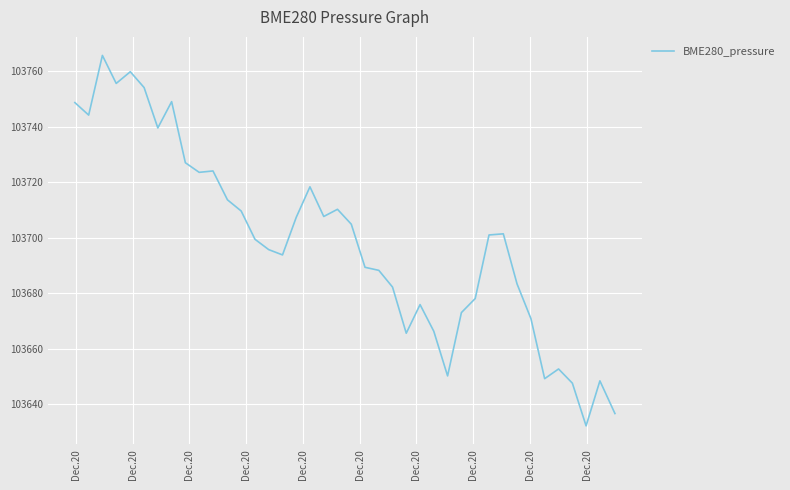

What is the maximum value shown in the chart?

103765.7